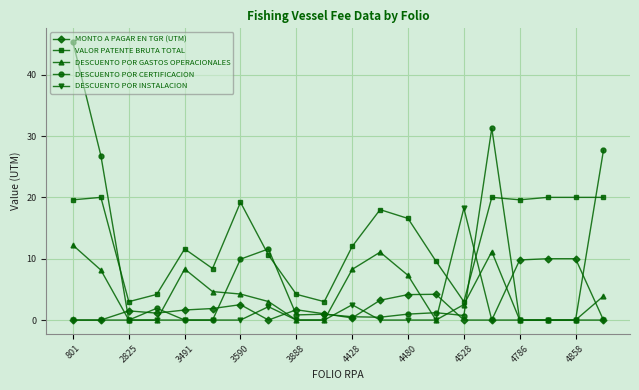

Which series has the largest total across all categories?

VALOR PATENTE BRUTA TOTAL